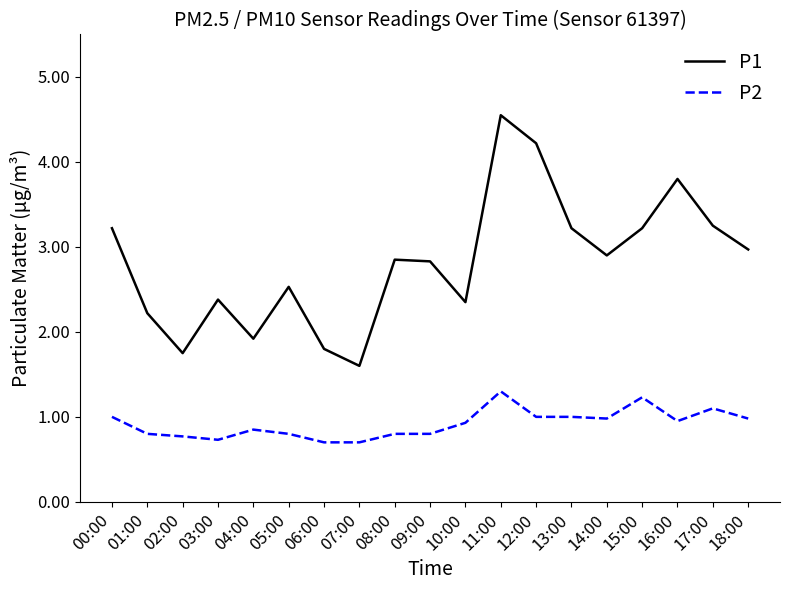

What position from the left is 13:00?

14